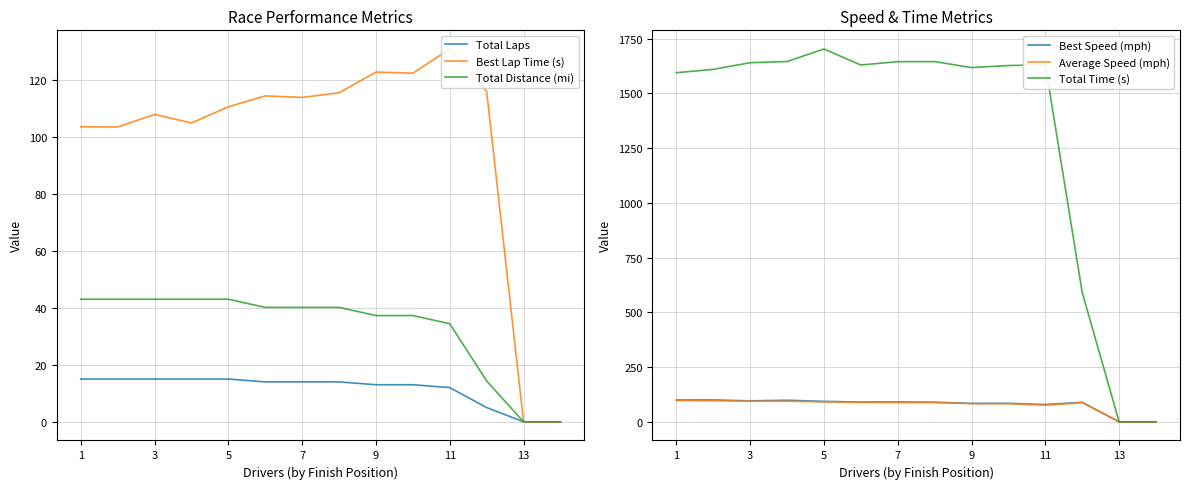

What is the maximum value for Total Time (s)?

1702.5